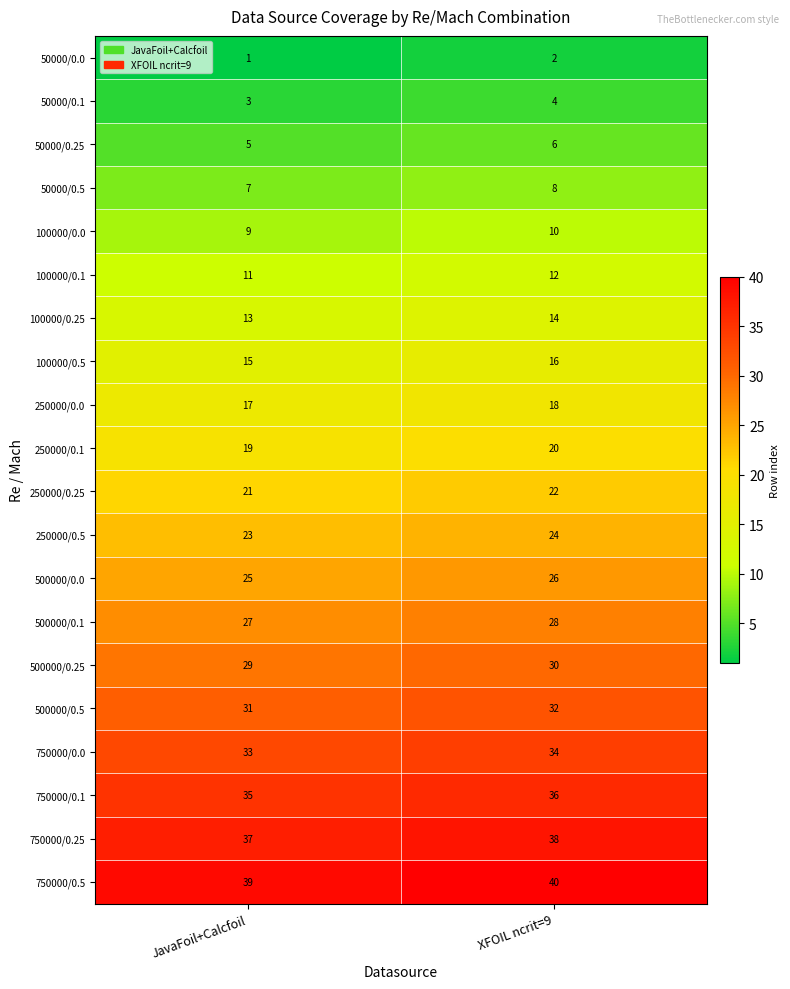

Is the value of 50000/0.0 at XFOIL ncrit=9 greater than the value of 50000/0.25 at JavaFoil+Calcfoil?

No